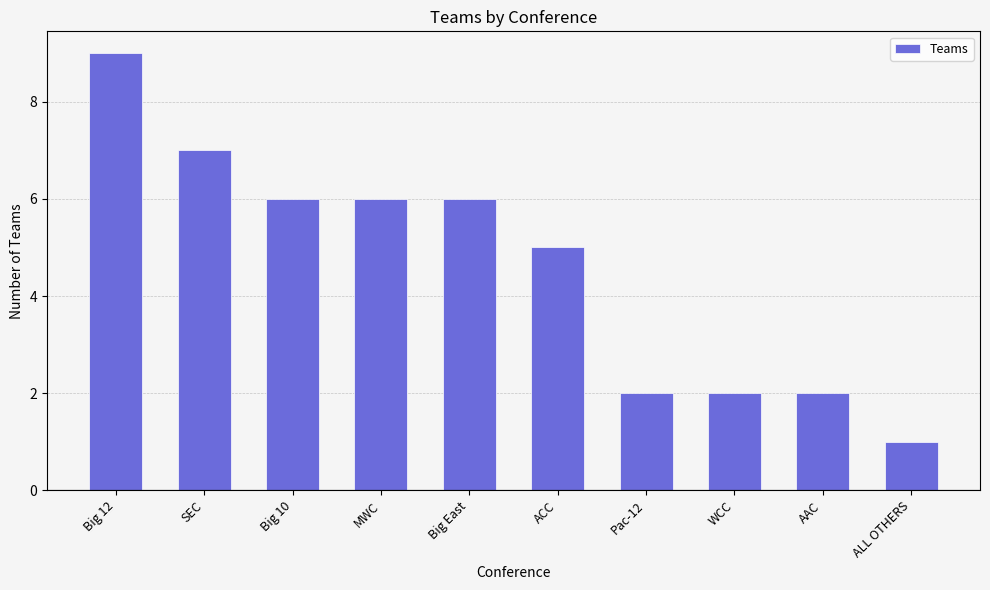

Reading left to right, list all the values displayed in this chart.

Big 12=9	SEC=7	Big 10=6	MWC=6	Big East=6	ACC=5	Pac-12=2	WCC=2	AAC=2	ALL OTHERS=1